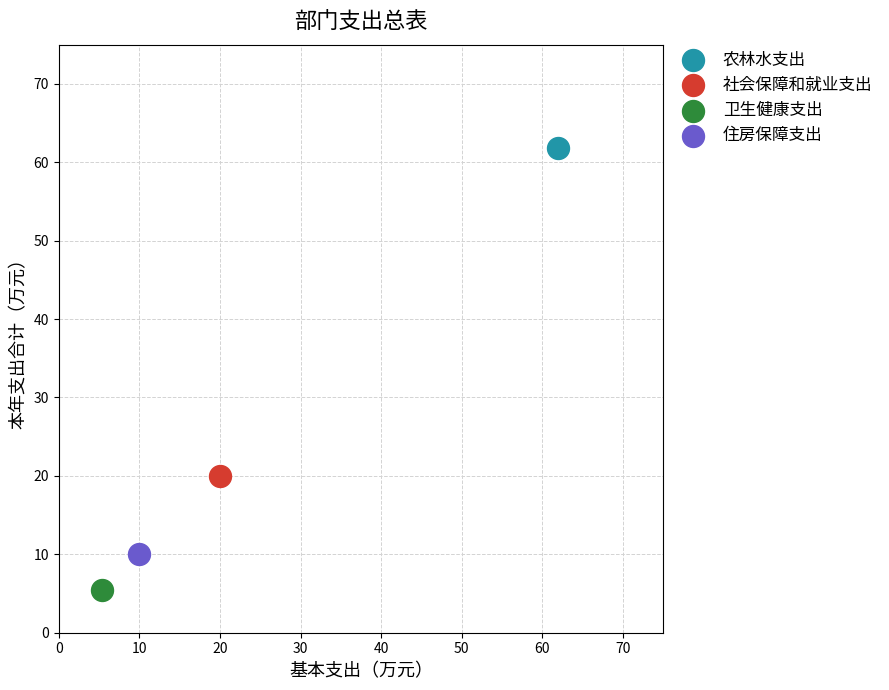

What are all the series names shown in the legend?

农林水支出, 社会保障和就业支出, 卫生健康支出, 住房保障支出